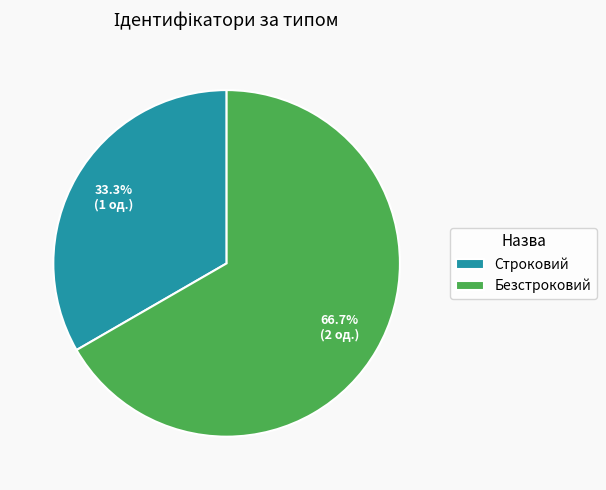

What percentage is NOT represented by Безстроковий?

33.3%